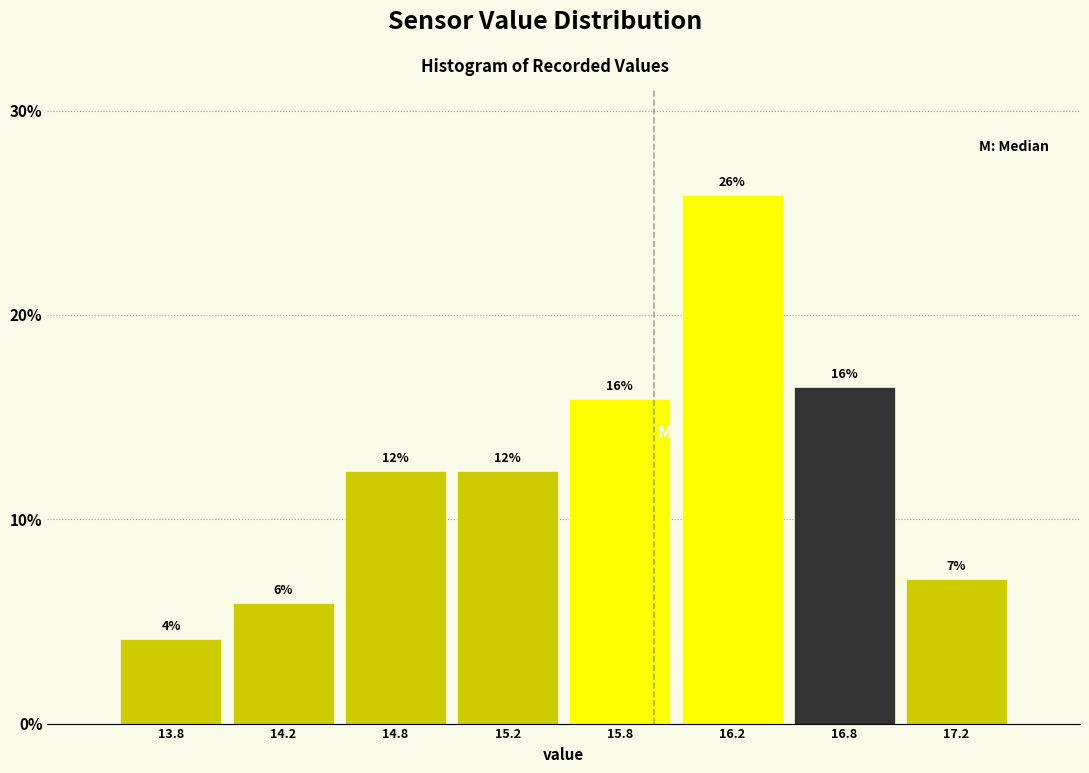

Are the bars horizontal?

No